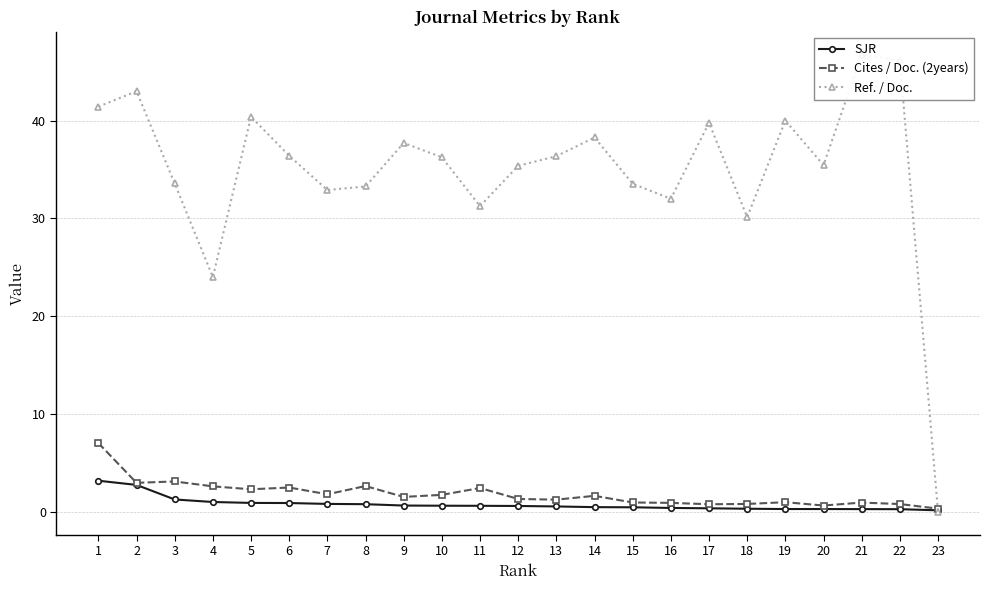

Does the chart display data point markers on the line(s)?

Yes